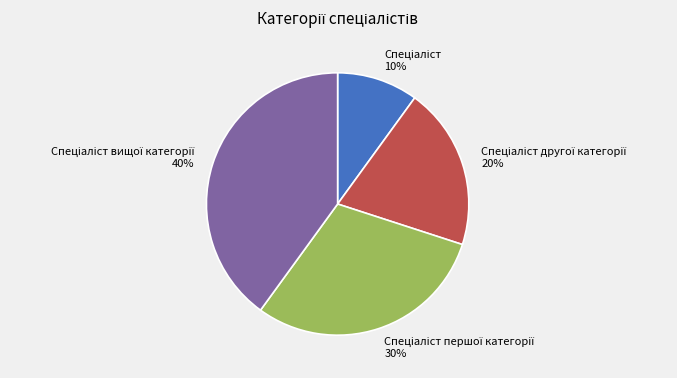

How many slices are in this pie chart?

4